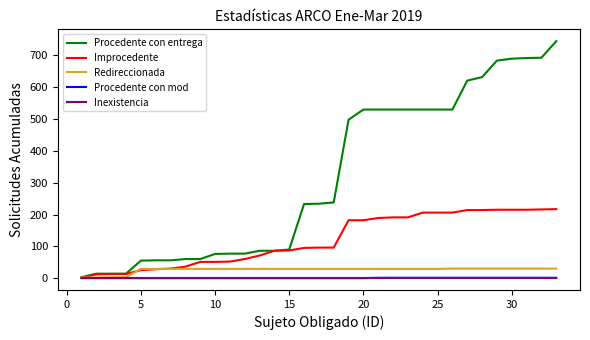

Which series has the largest range (max minus min)?

Procedente con entrega